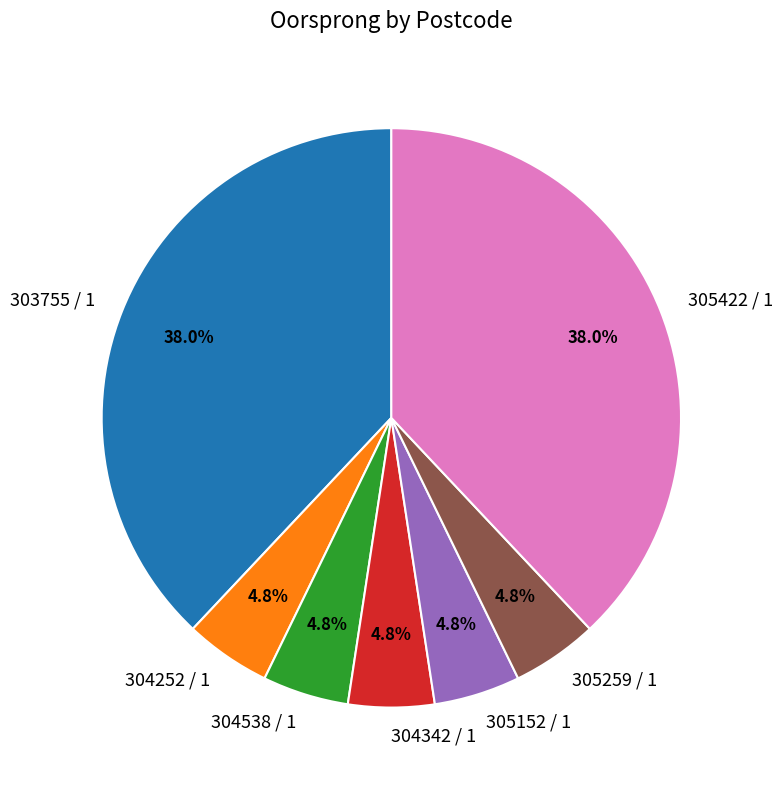

To the nearest percent, what is the difference between the largest and smallest slice percentages?

33%